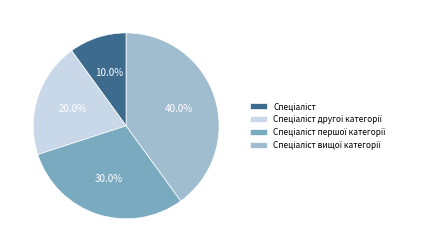

Is there a majority slice in this chart?

No